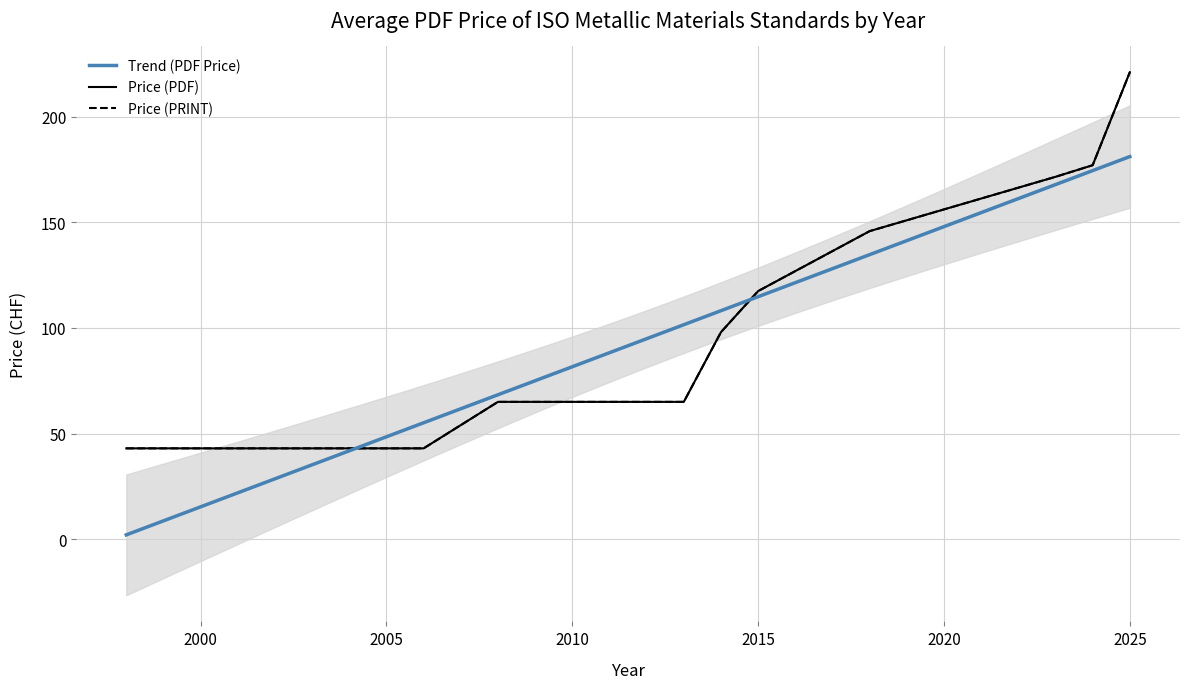

What is the greatest value displayed?

221